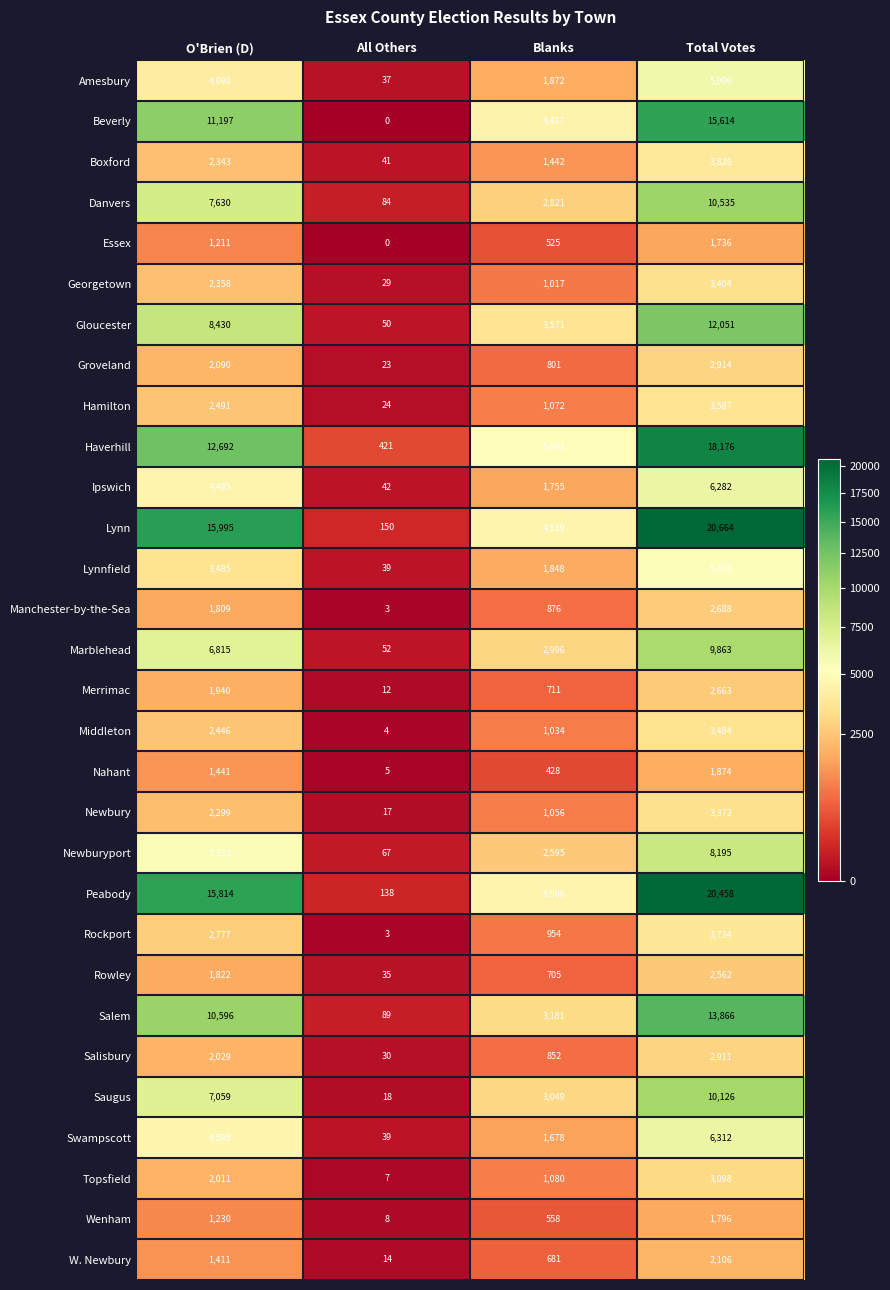

What is the greatest value displayed?

20664